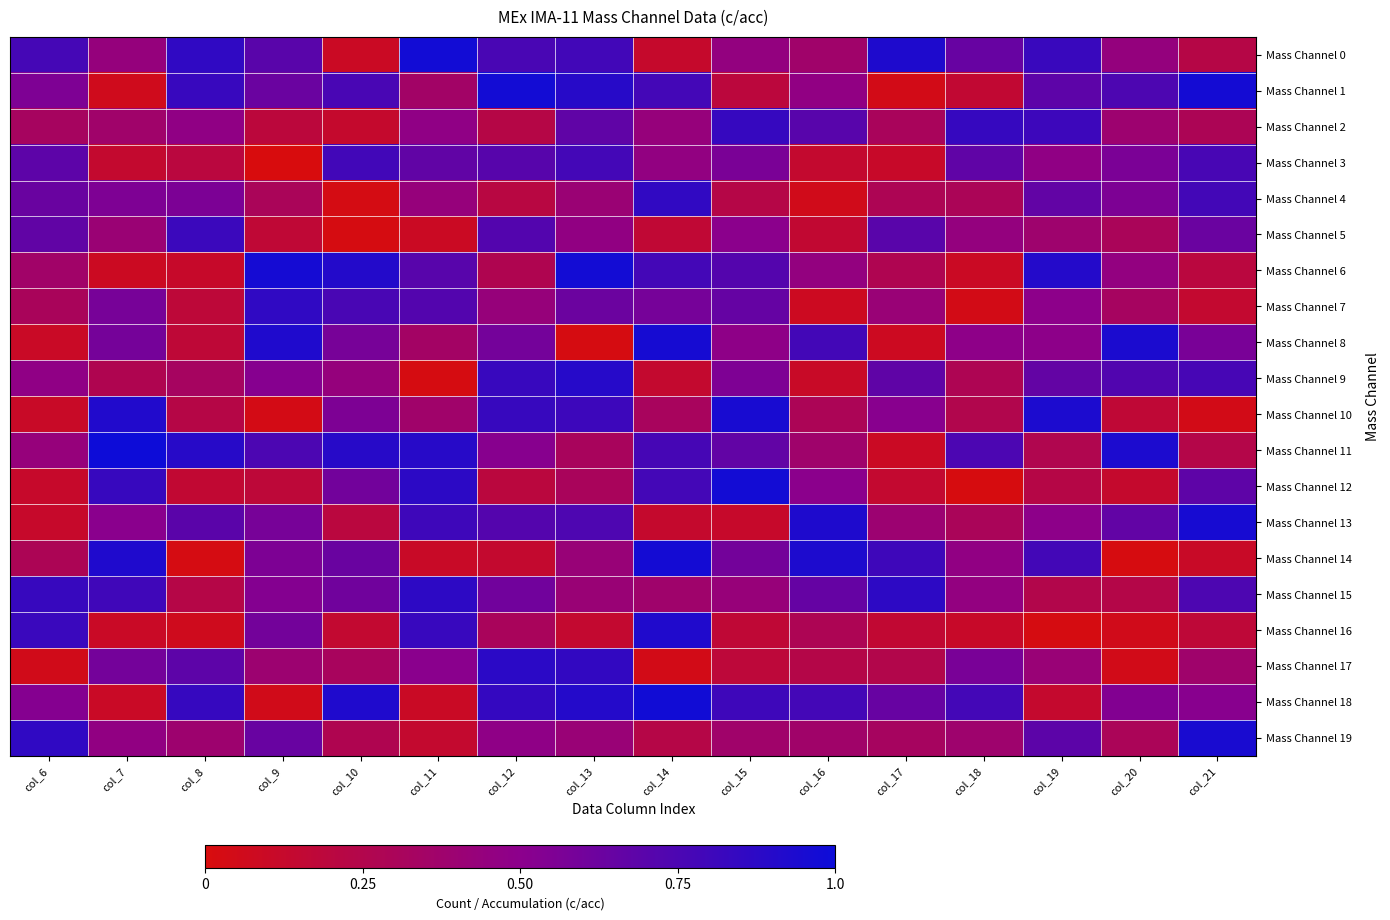

Which series has the largest total across all categories?

Mass Channel 11